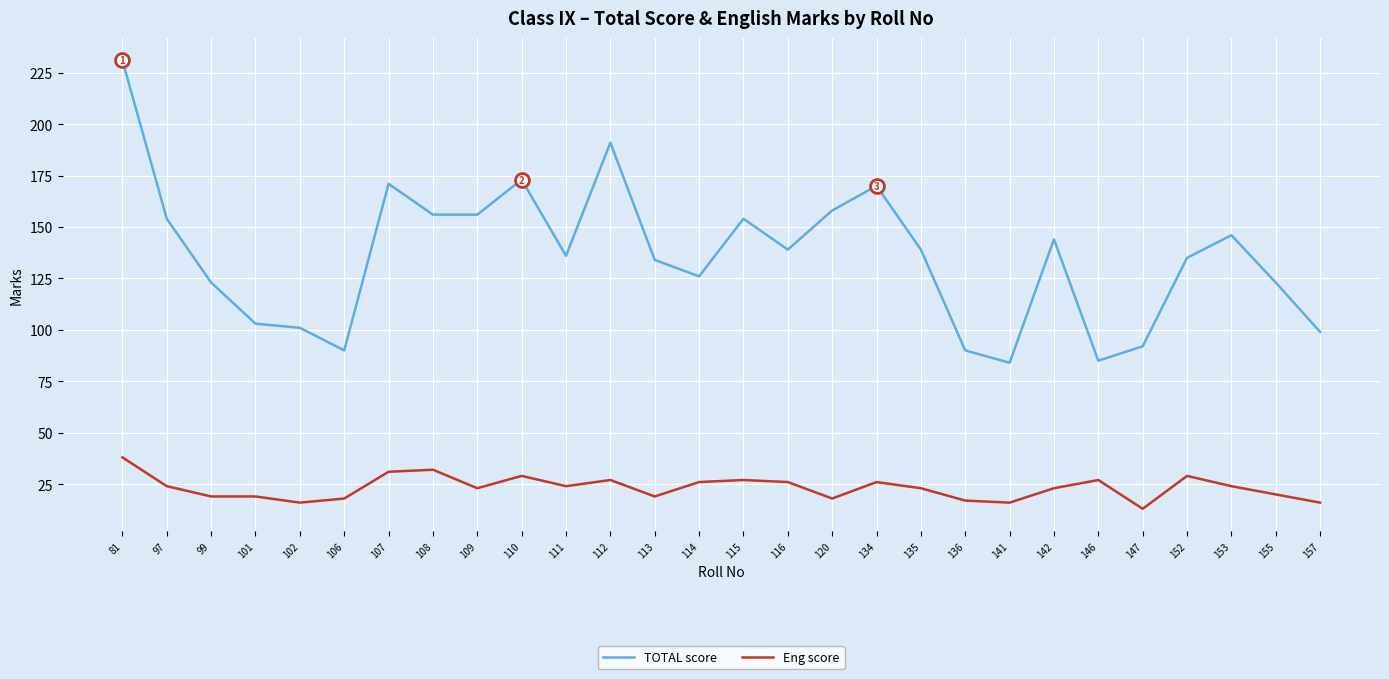

True or false: Eng score has more than 1 interior local peaks.

True